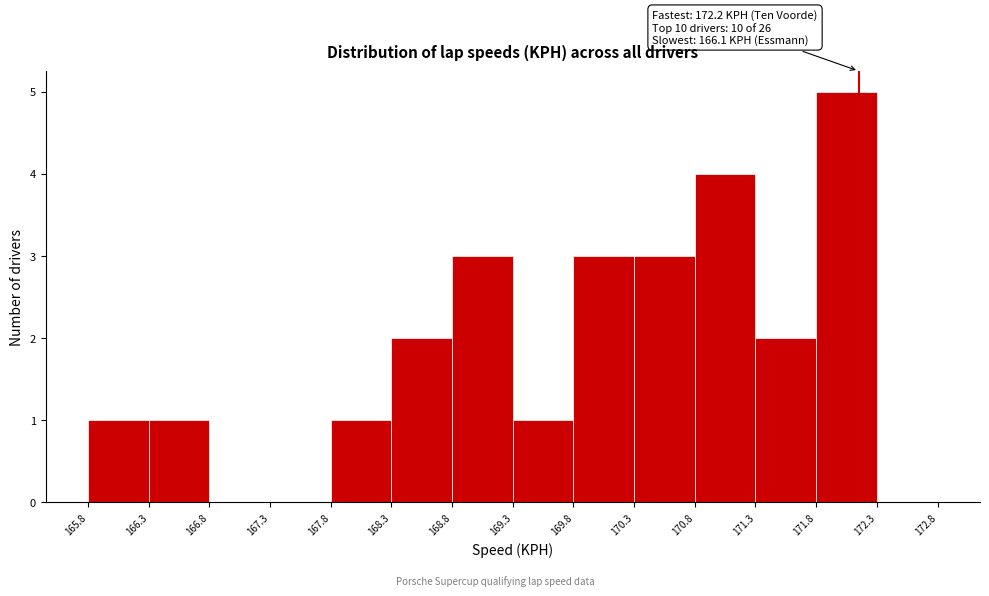

Over which range of the x-axis is the bar tallest?

171.8 to 172.3